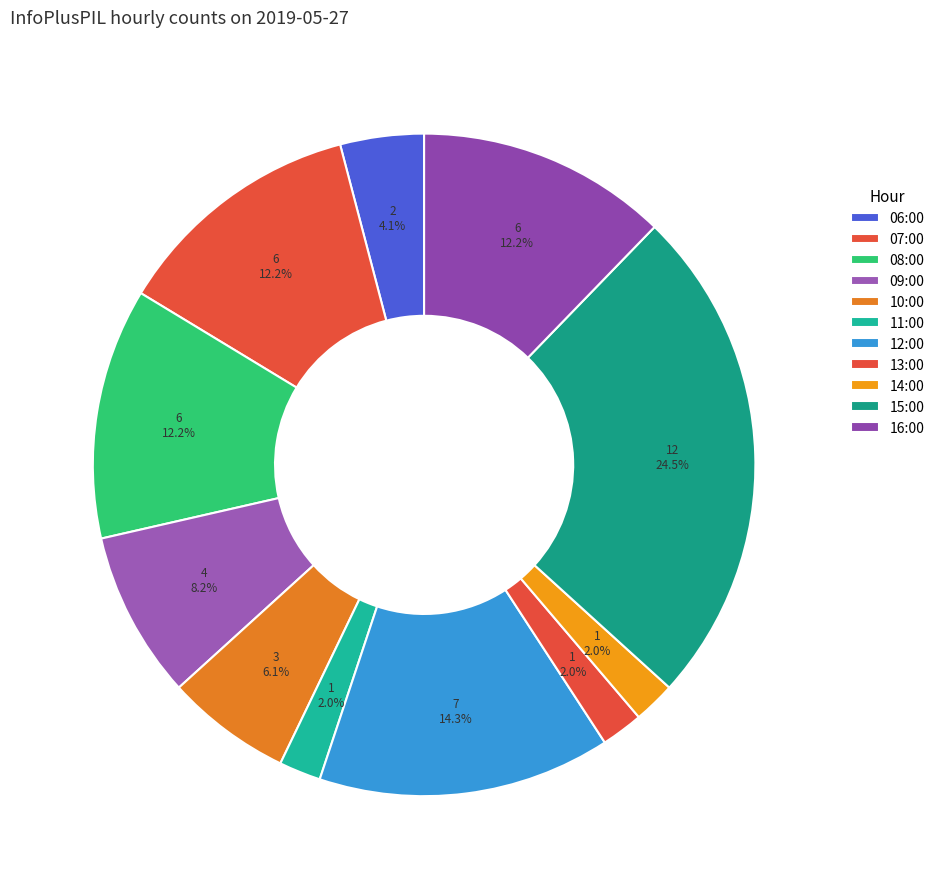

To the nearest percent, what is the difference between the 10:00 and 06:00 slice percentages?

2%